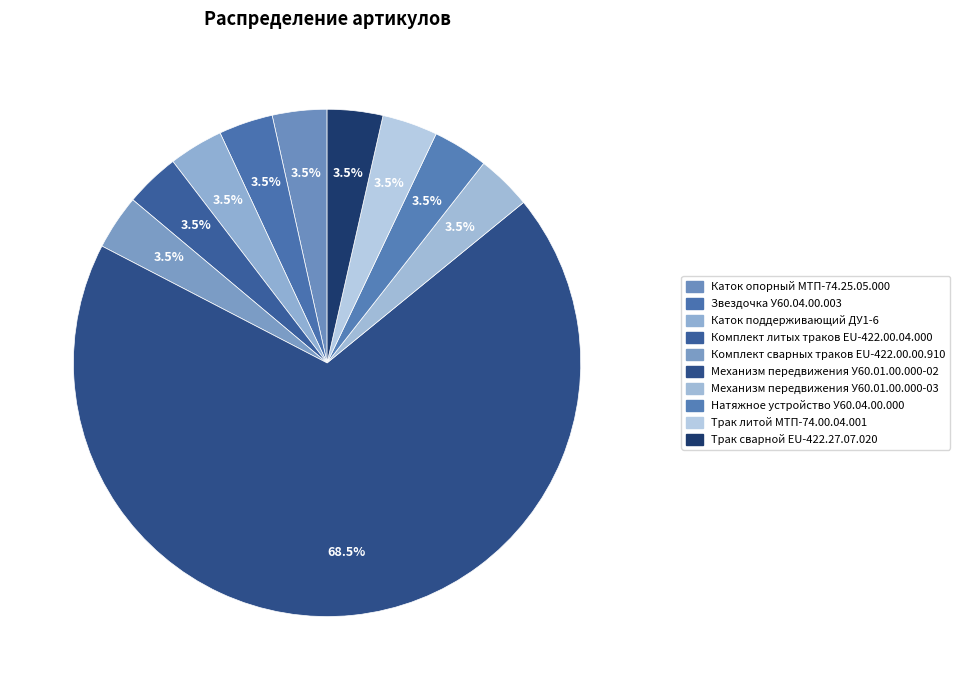

To the nearest percent, what portion does Механизм передвижения У60.01.00.000-03 represent?

4%